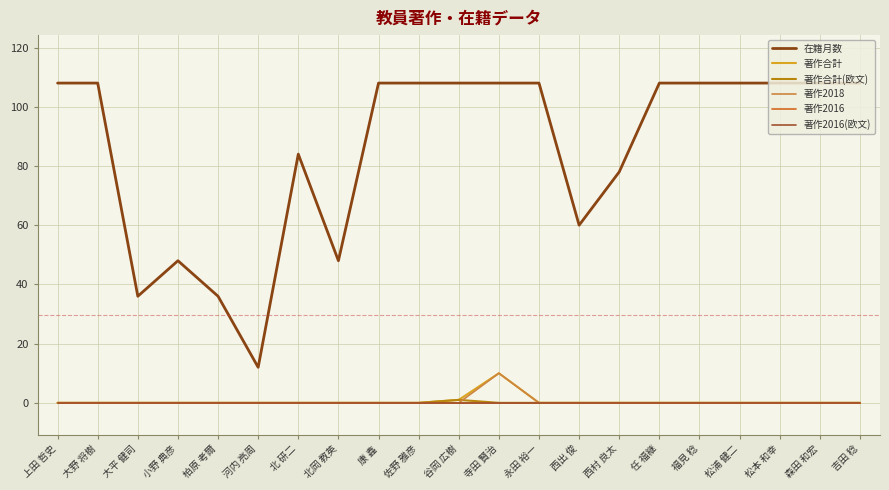

What is the spread (max minus min) of values at 小野 典彦?

48